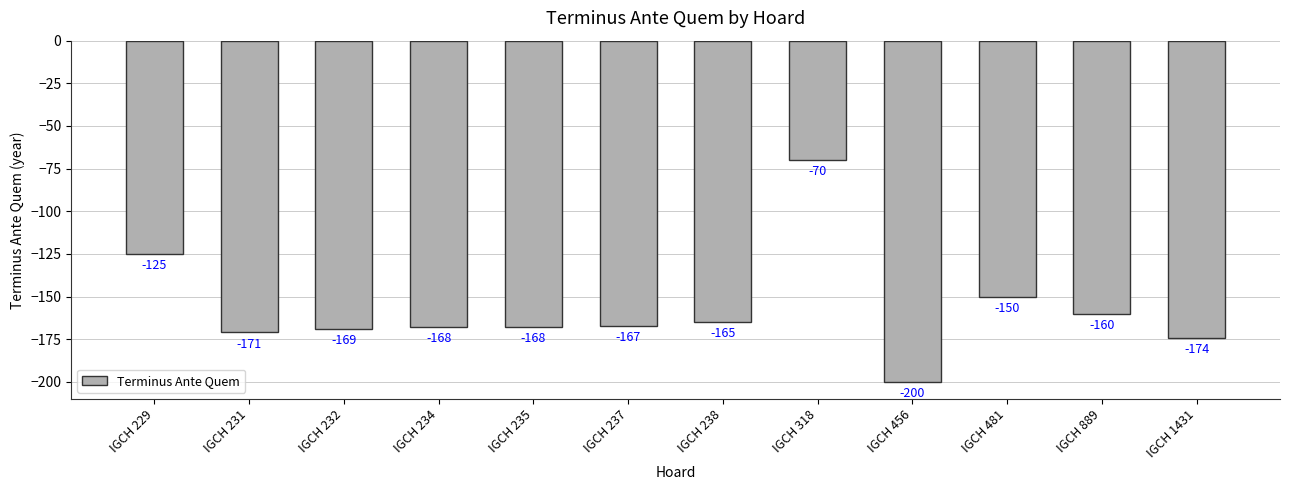

What is the value of the 3rd bar from the left?

-169